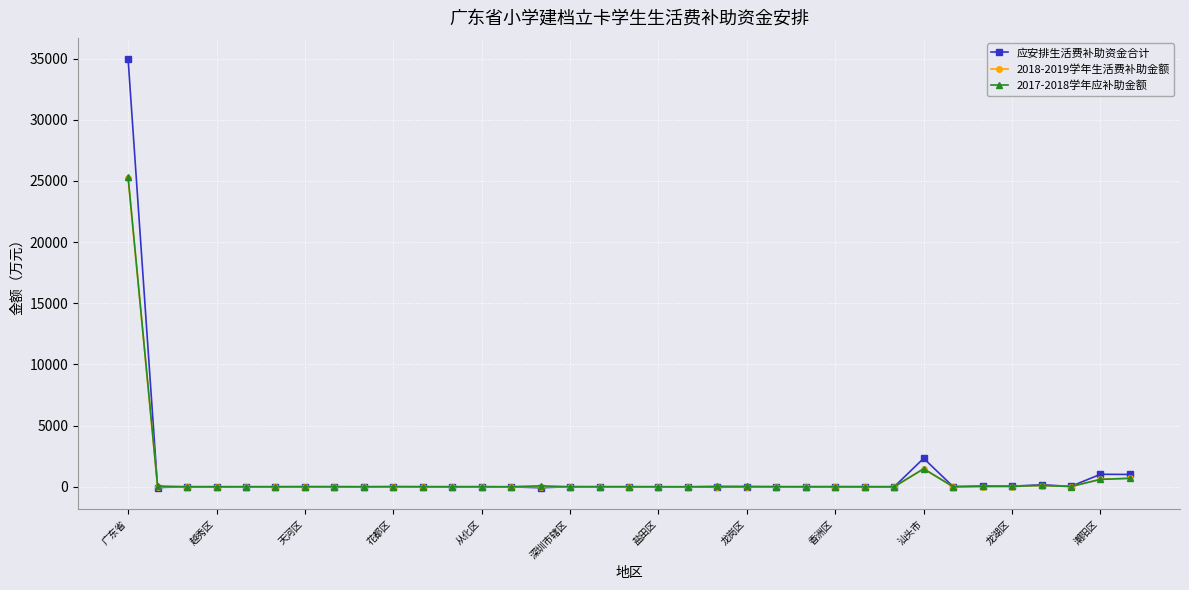

True or false: 应安排生活费补助资金合计 has more than 2 points higher than both neighbors.

True